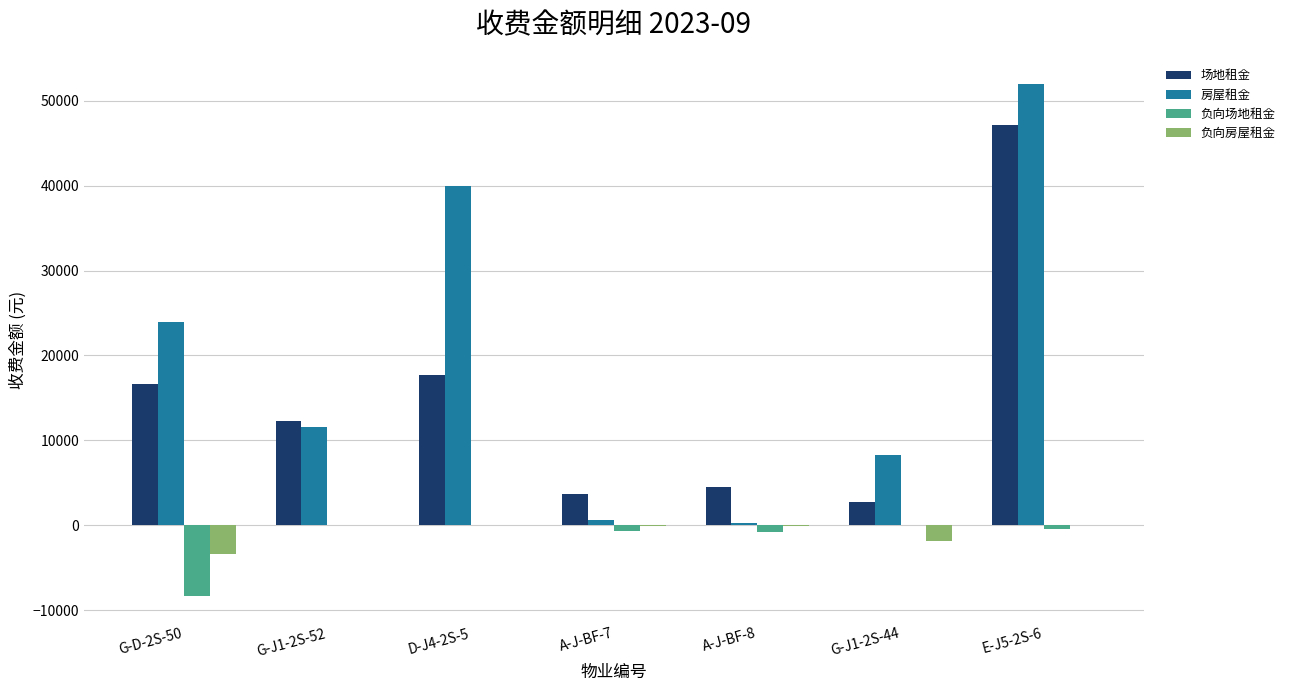

True or false: 房屋租金 has a value of 64868.6 at D-J4-2S-5.

False